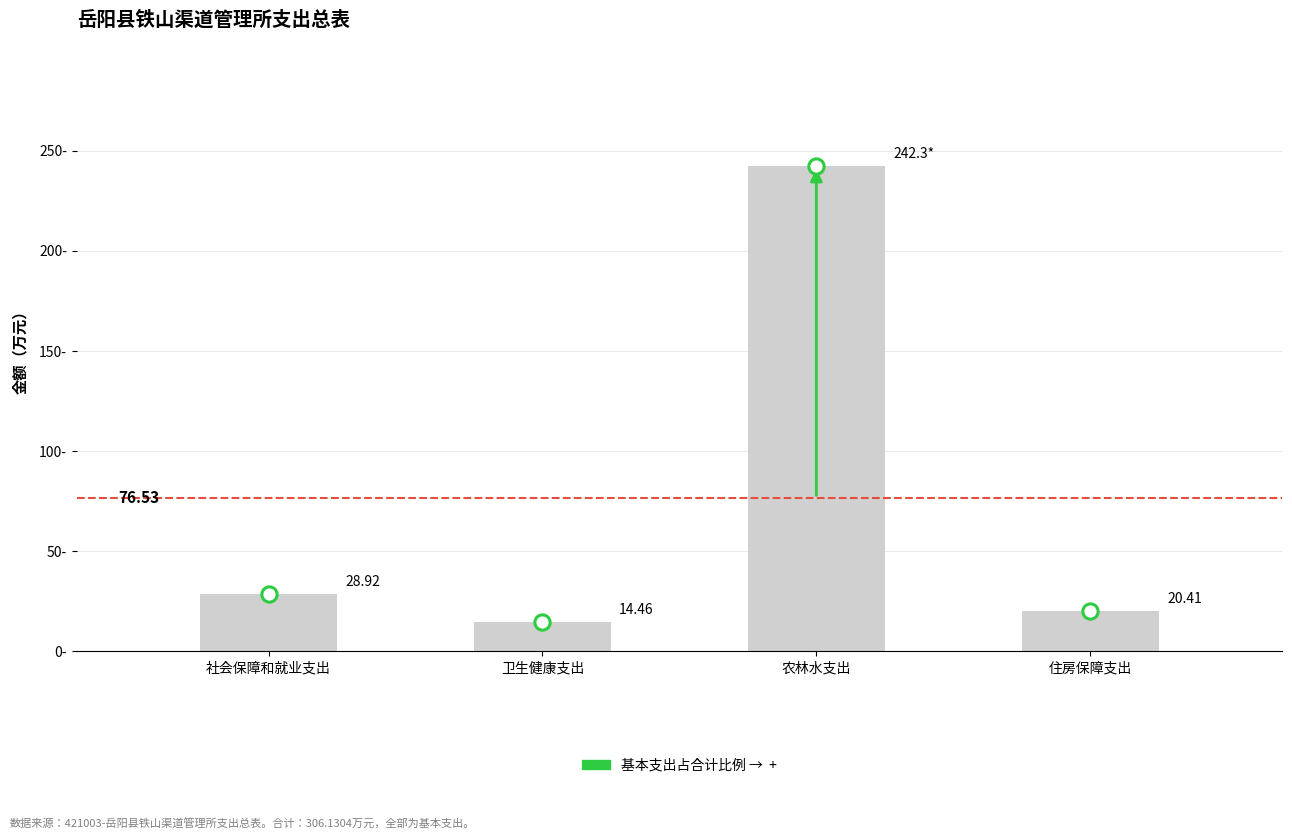

What is the difference between the maximum and second lowest values?

221.9